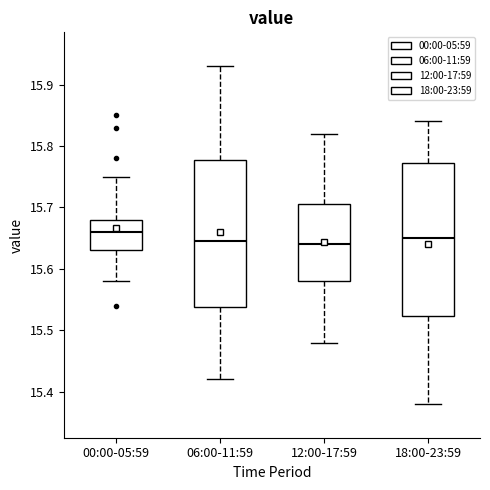

Where is the lower edge of the box for 00:00-05:59 on the y-axis? The values are not printed on the chart, so give them approximately, as read against the axis.

15.63